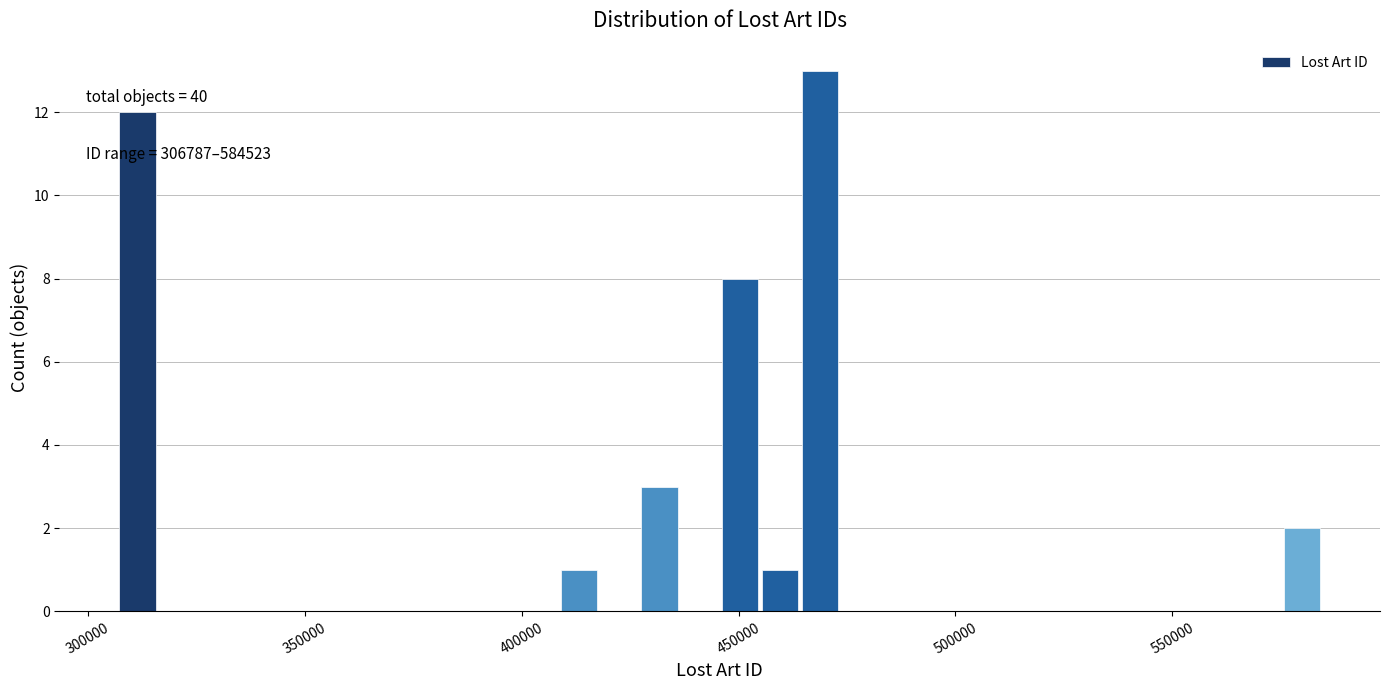

Read against the x-axis, roughly where is the centre of the tallest bar?

470000